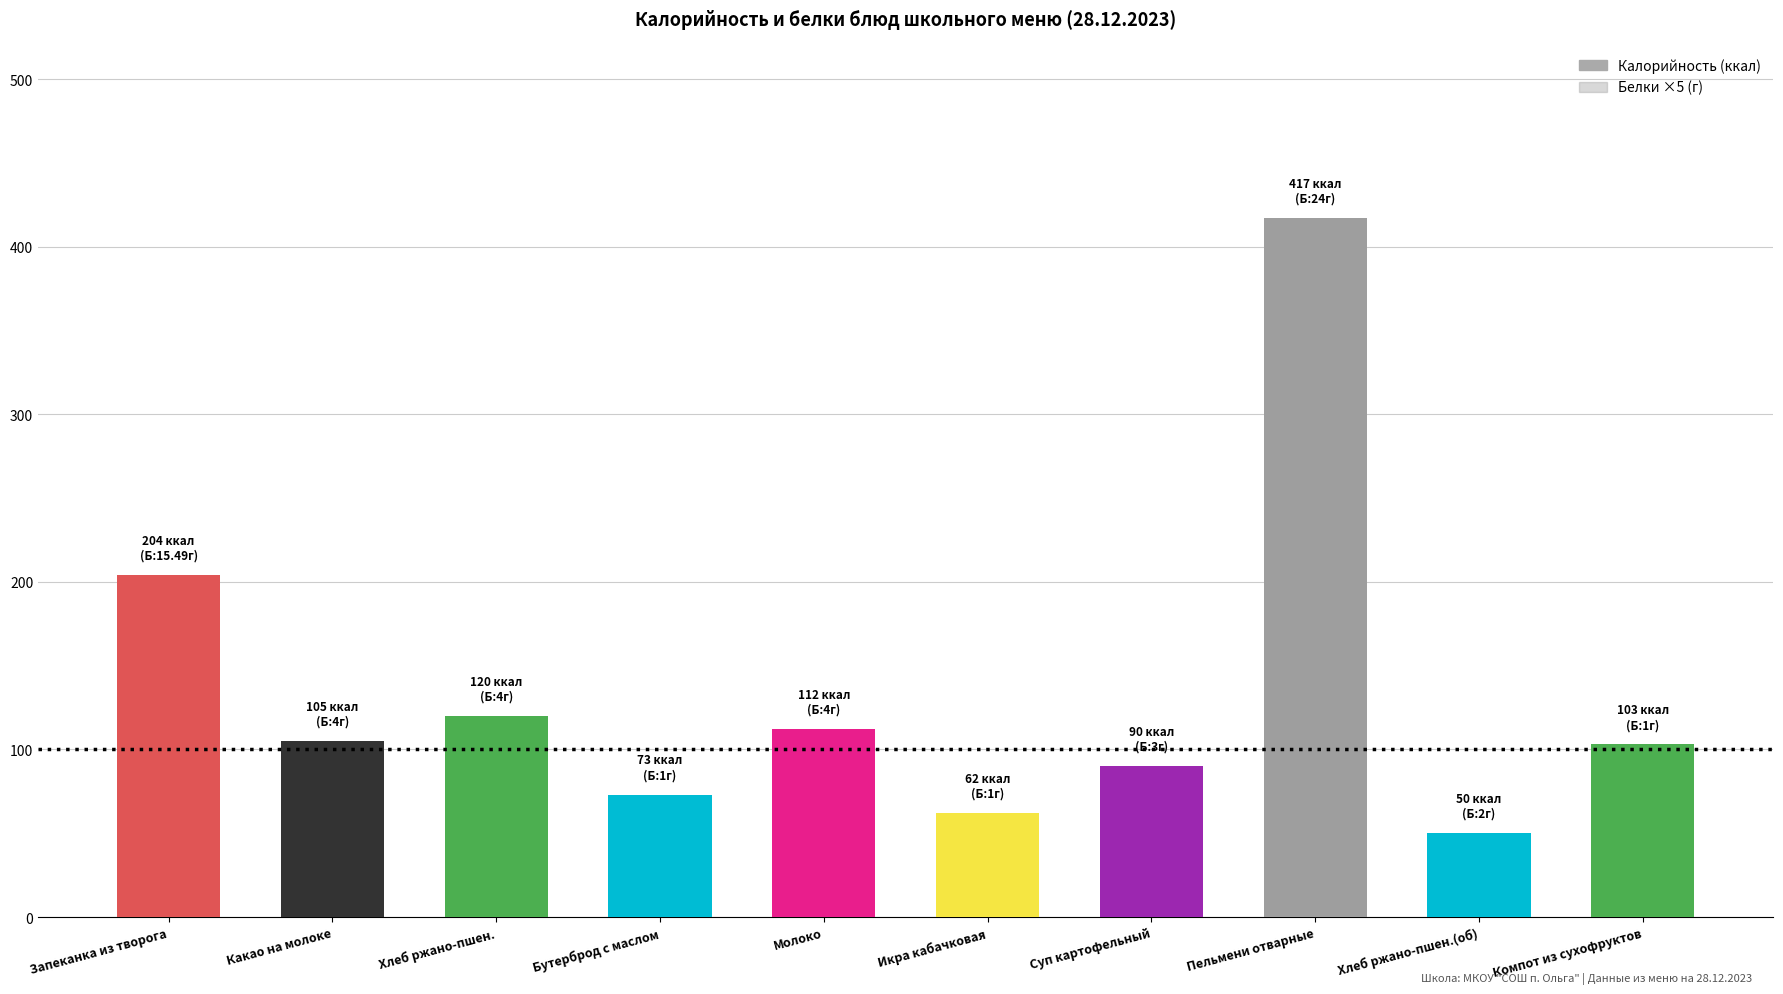

What is the total value across all series at Пельмени отварные?

537.0